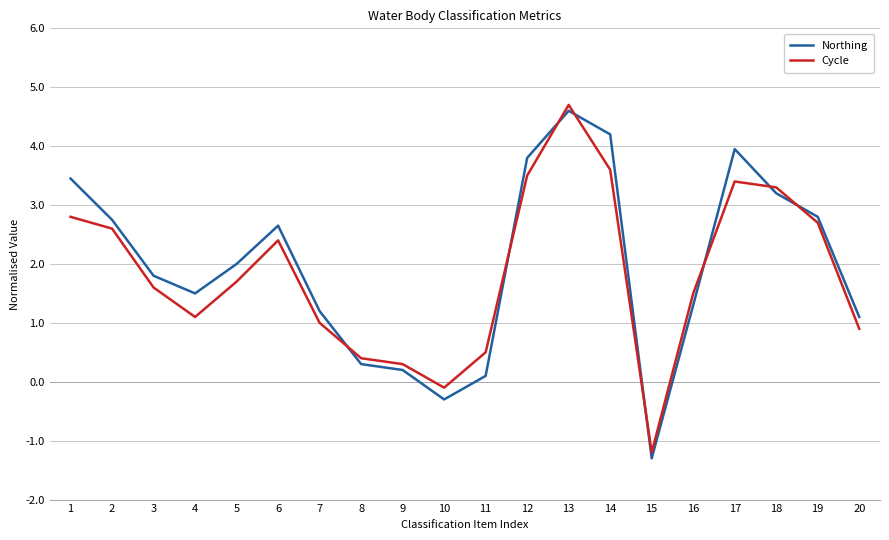

Where is the first local maximum for Cycle?

6